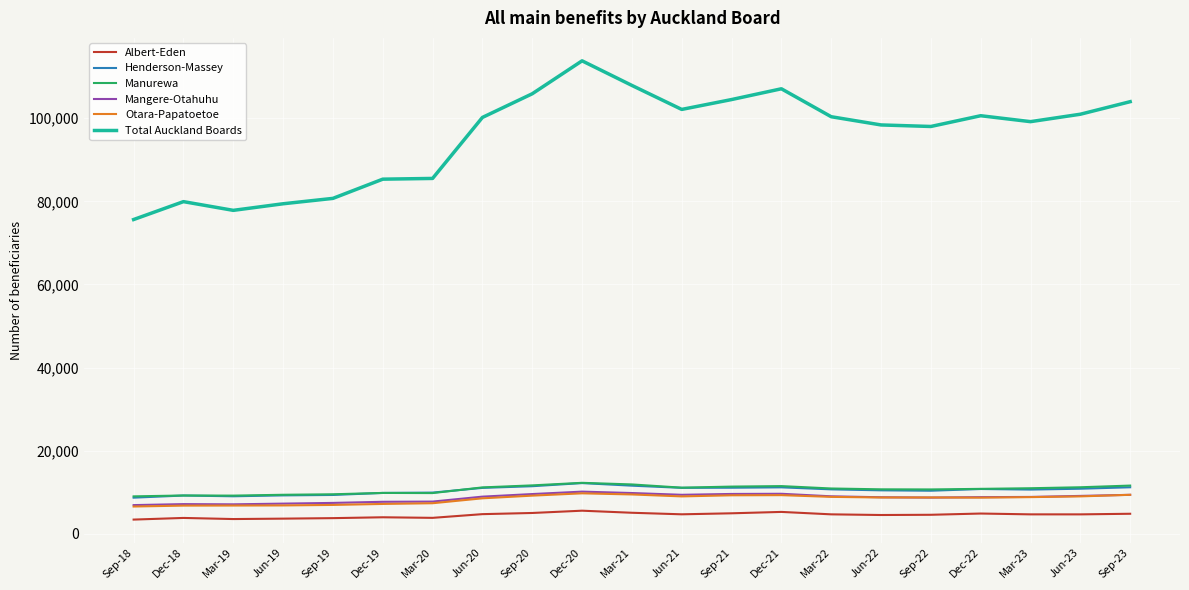

What is the lowest value of the Albert-Eden series?

3453